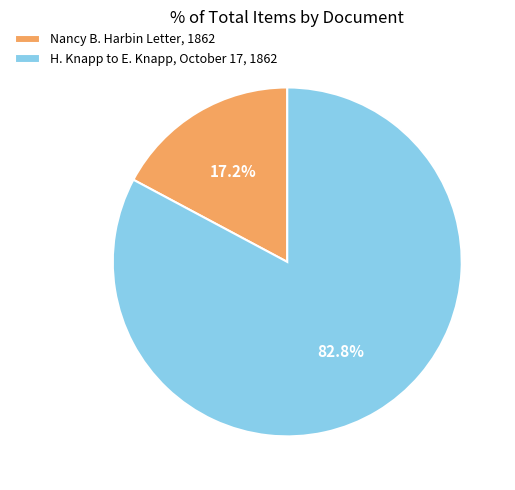

What is the majority slice?

H. Knapp to E. Knapp, October 17, 1862